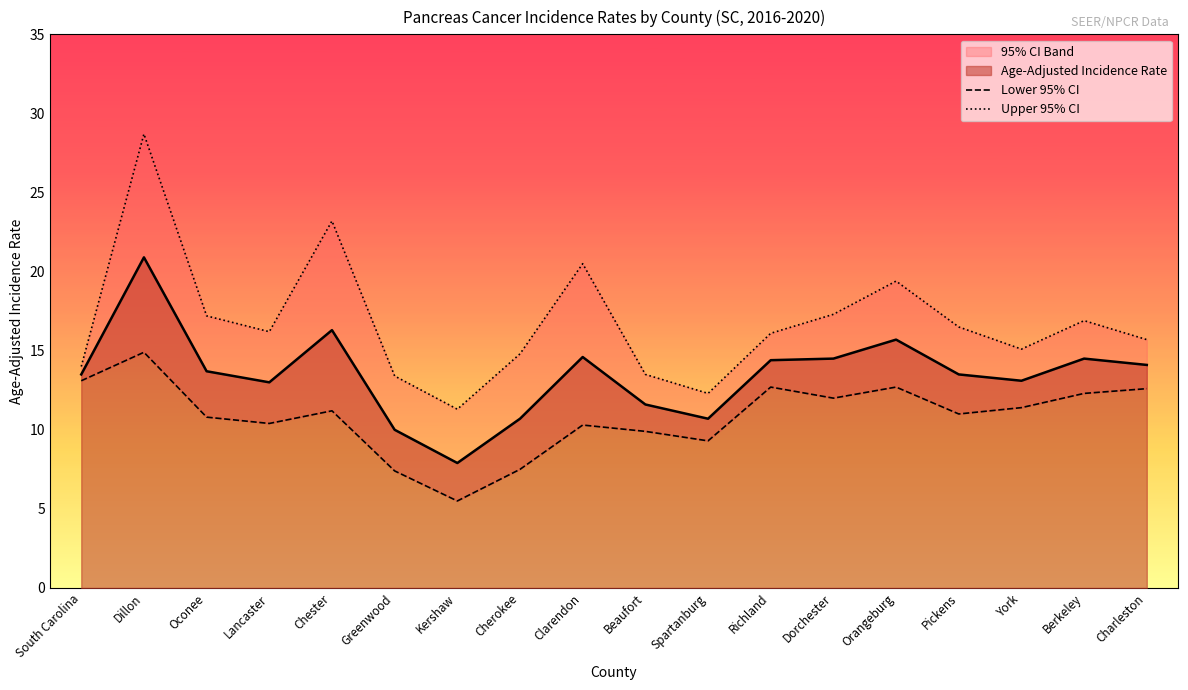

Where is Upper 95% CI nearest to the value 20?

Clarendon